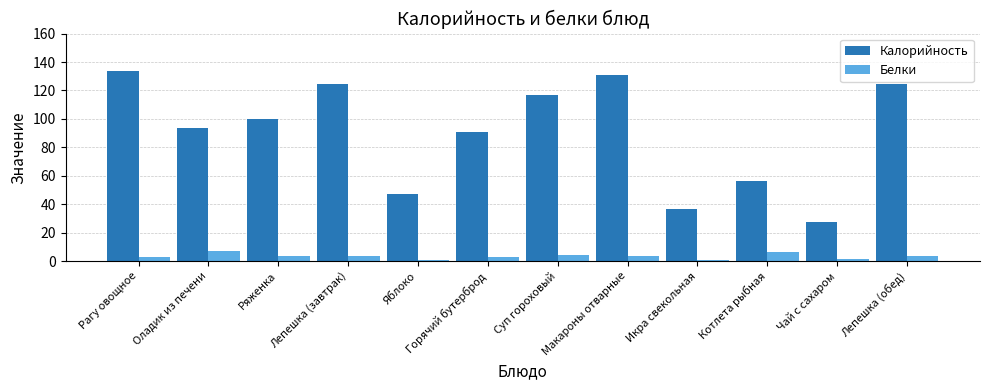

What is the spread (max minus min) of values at Рагу овощное?

130.6